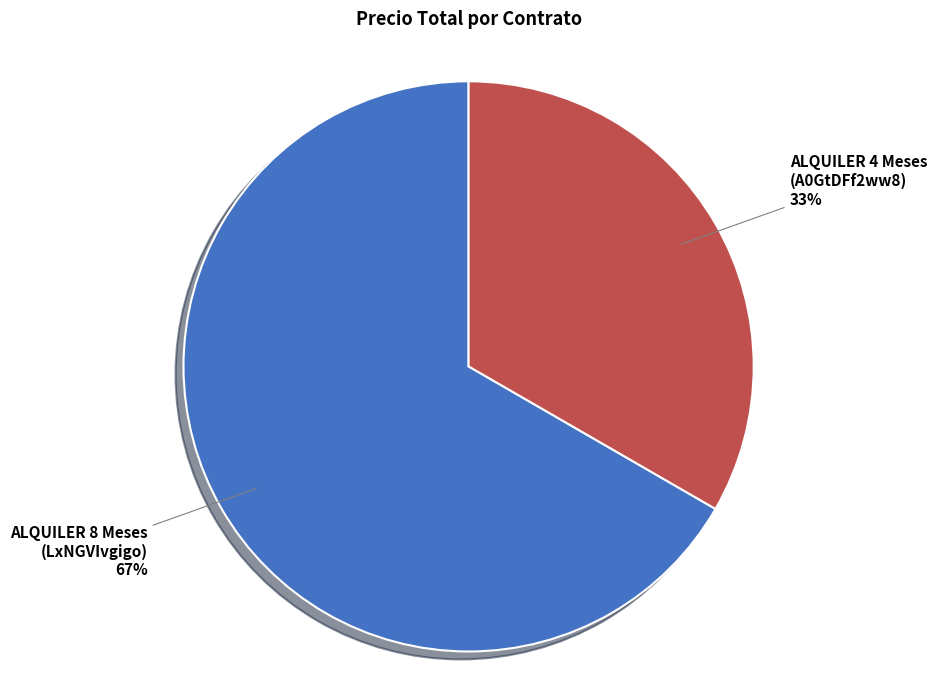

To the nearest percent, what is the average slice percentage?

50%